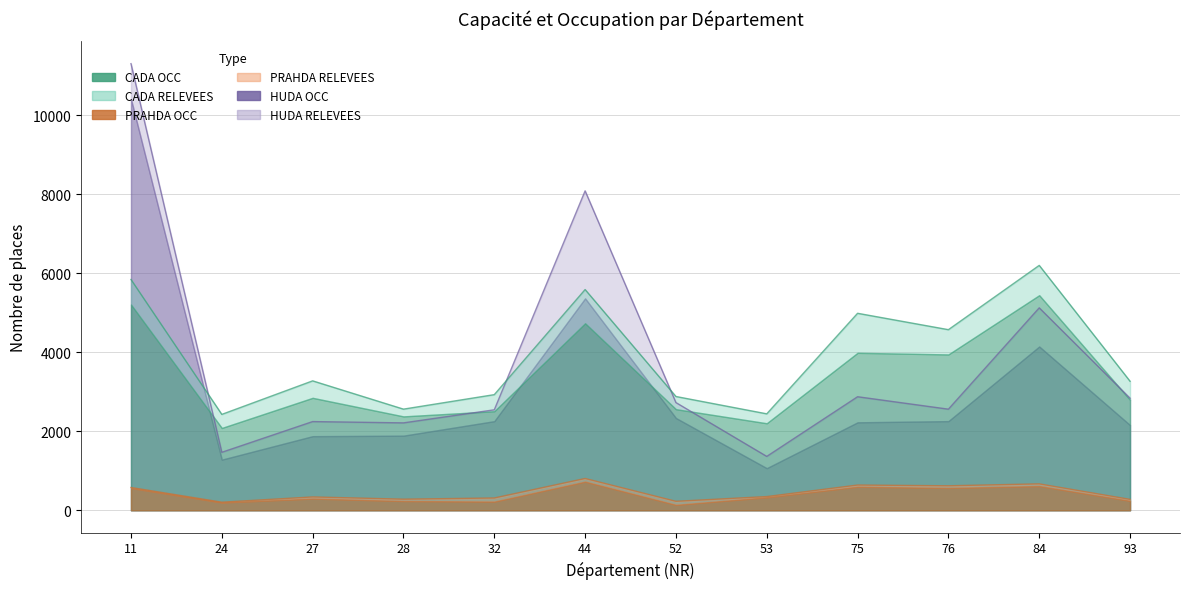

What is the difference between the maximum and minimum values in the PRAHDA RELEVEES series?

600